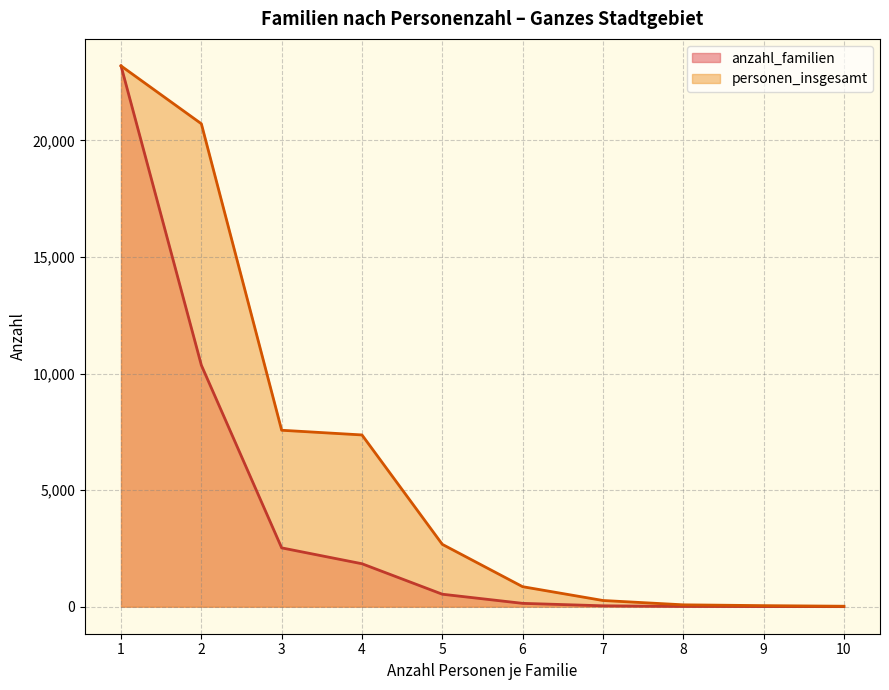

Which series has the largest total across all categories?

personen_insgesamt